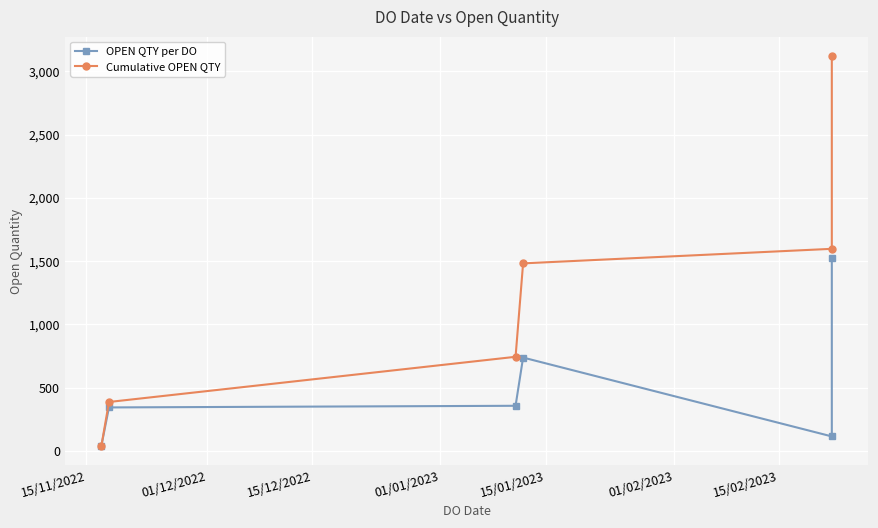

True or false: OPEN QTY per DO and Cumulative OPEN QTY cross at least once.

False